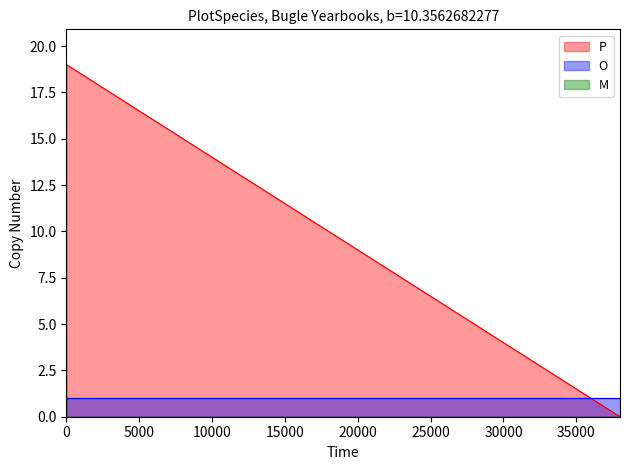

What is the approximate value of O at 30000?

1